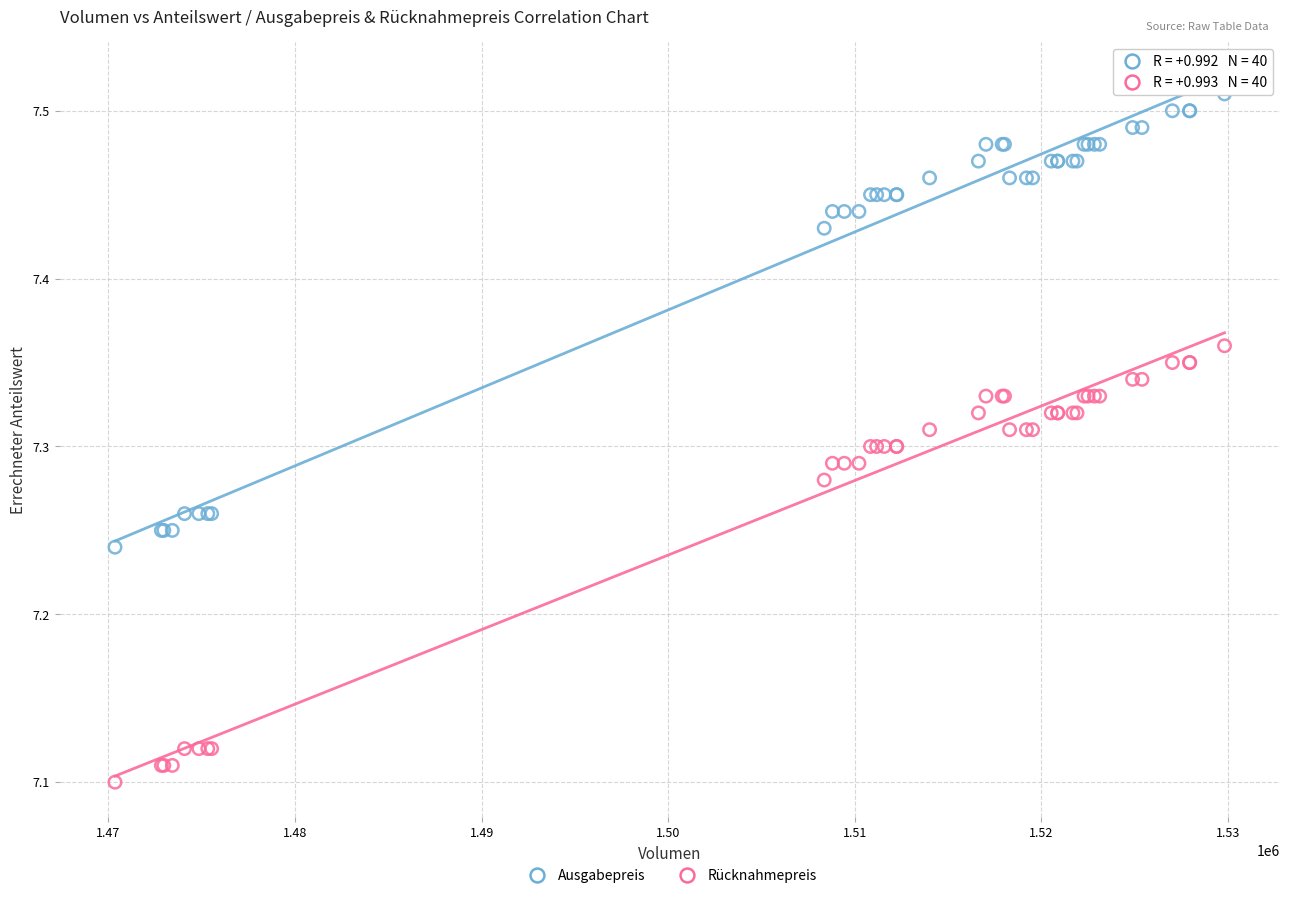

Which series has the widest spread of Y values?

Ausgabepreis